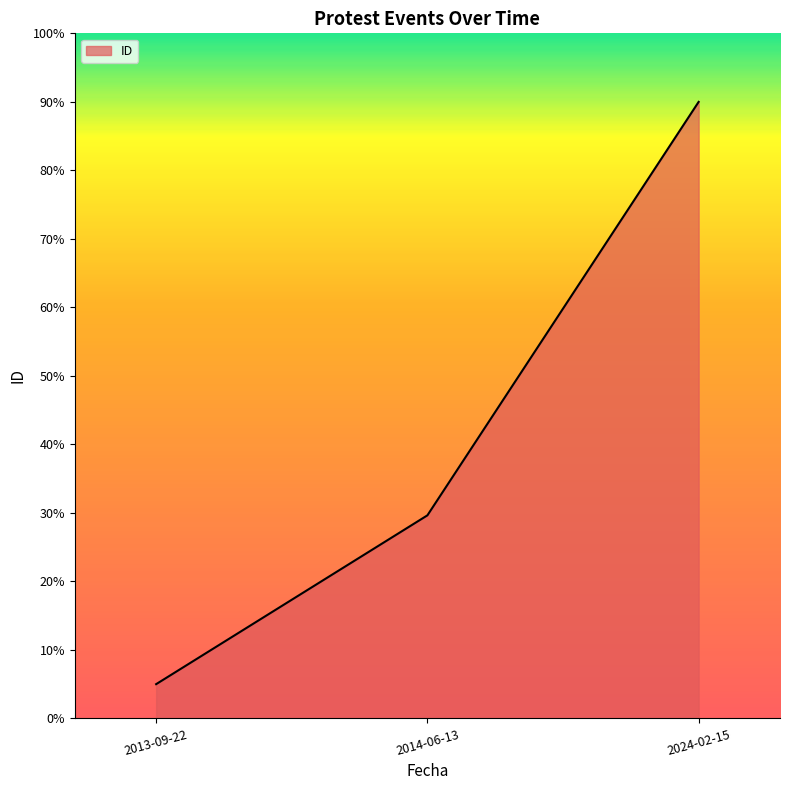

What is the difference between the values at 2014-06-13 and 2013-09-22?

0.2